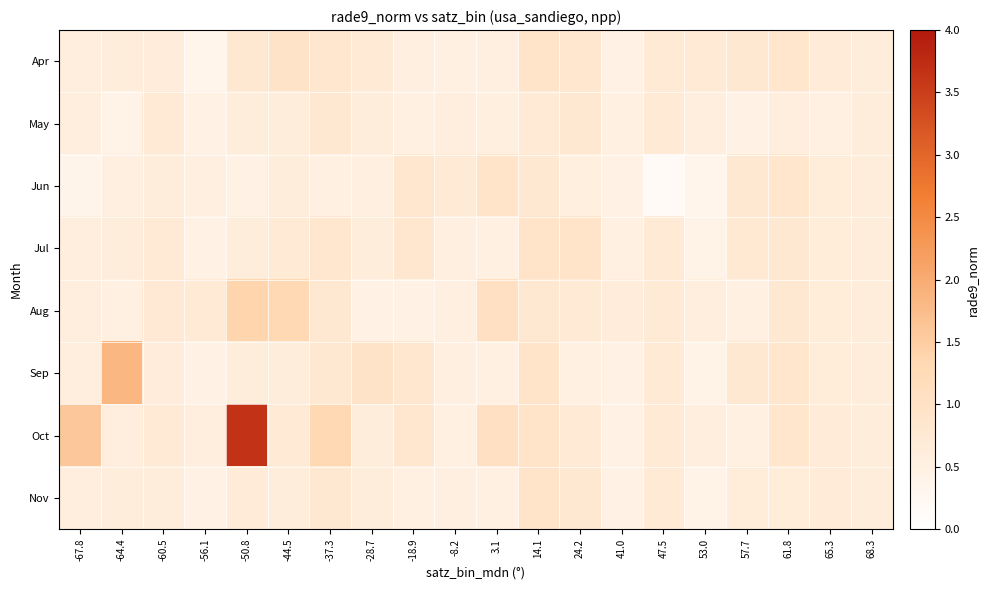

Which category has the lowest value across all series?

47.5